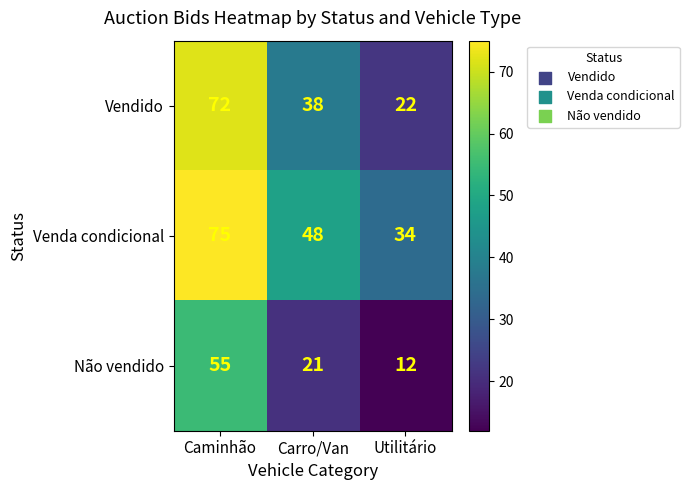

What is the sum of the Vendido values at Caminhão and Carro/Van?

110